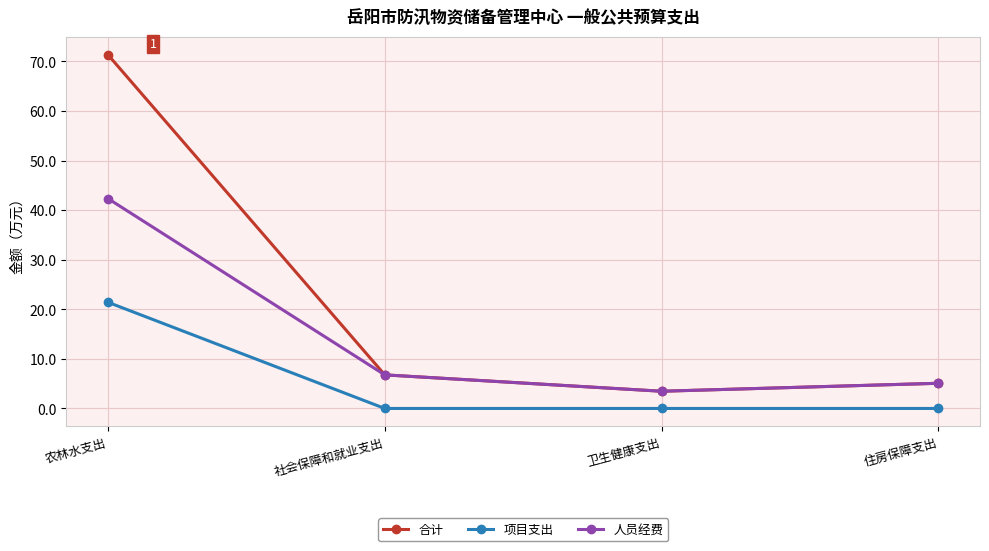

What position from the right is 住房保障支出?

1